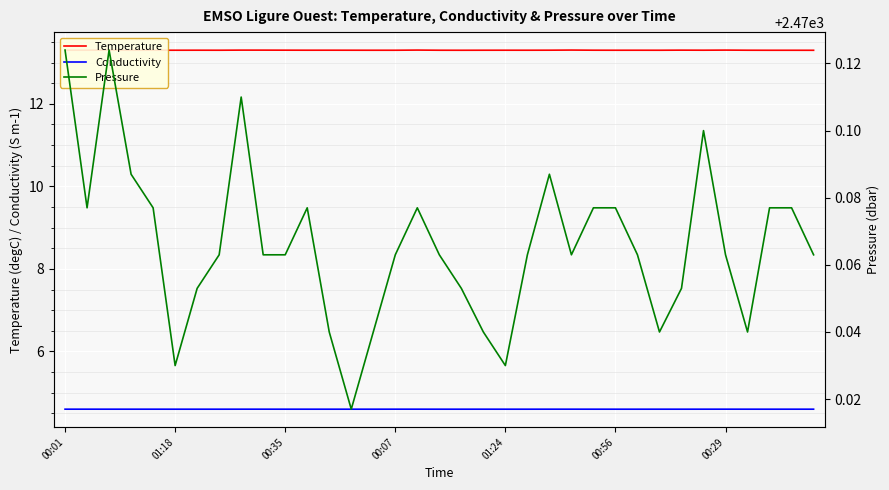

True or false: Conductivity and Pressure intersect in this chart.

False